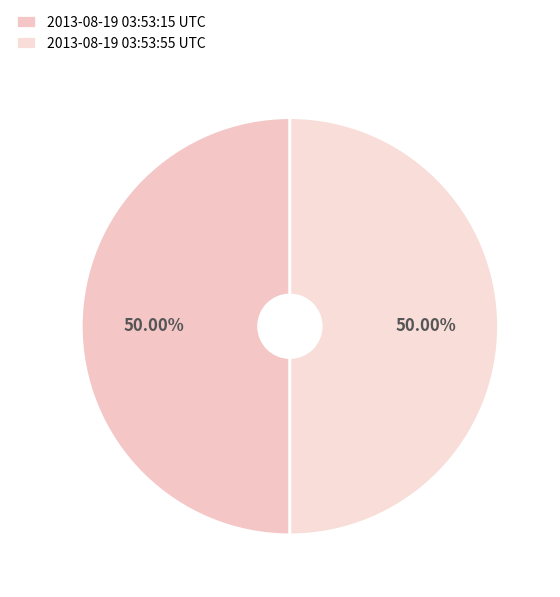

What is the ratio of the value at 2013-08-19 03:53:55 UTC to the value at 2013-08-19 03:53:15 UTC?

1.0